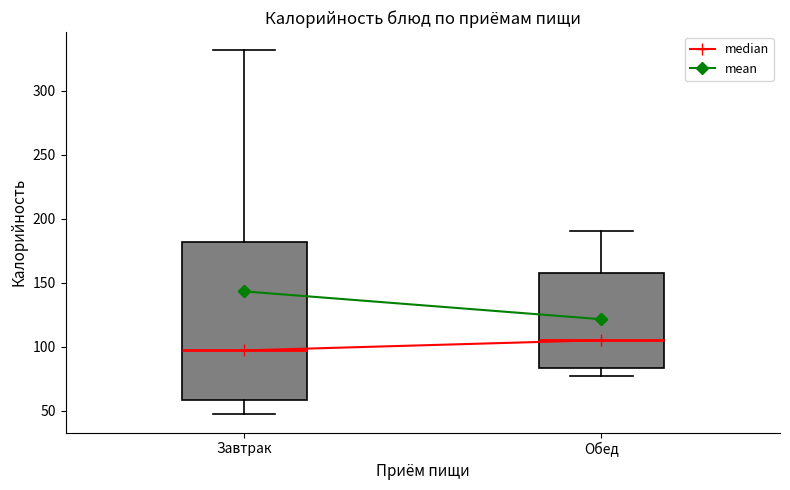

Where is the lower edge of the box for Обед on the y-axis? The values are not printed on the chart, so give them approximately, as read against the axis.

85